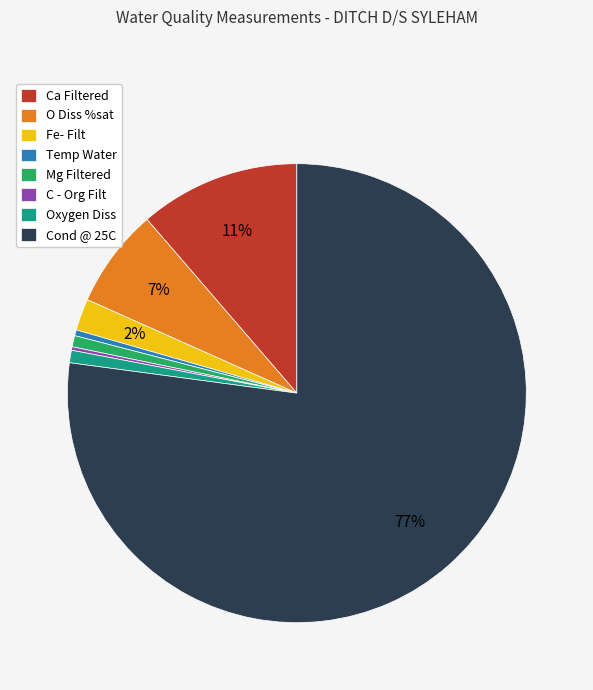

The Ca Filtered slice represents 11% of the pie. True or false?

True